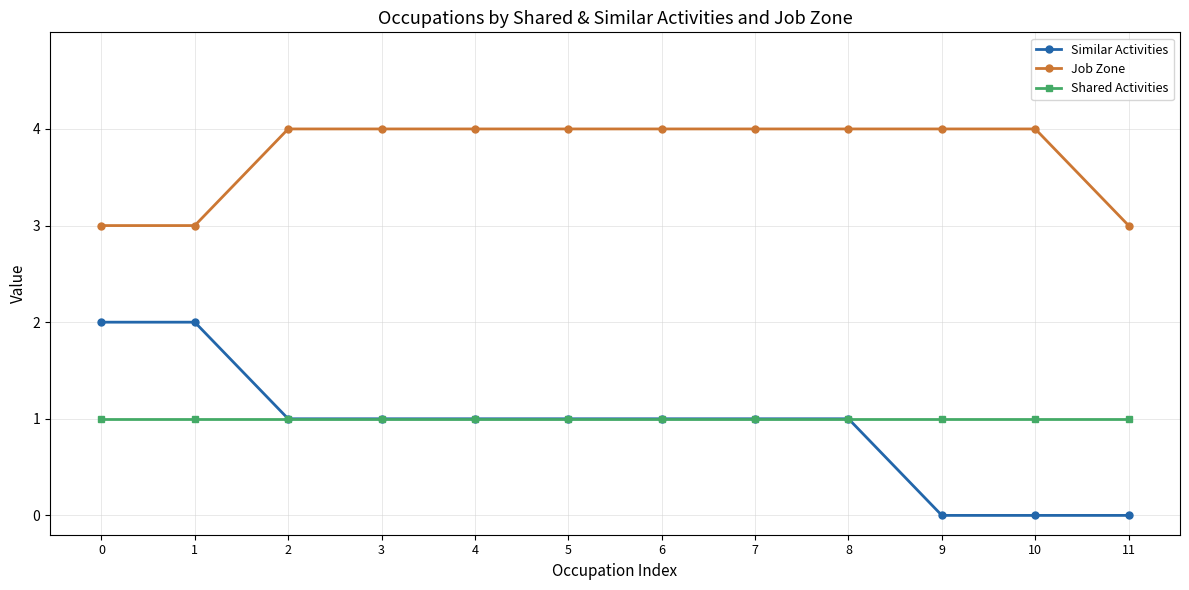

Rank the series by their maximum value, from lowest to highest.

Shared Activities, Similar Activities, Job Zone